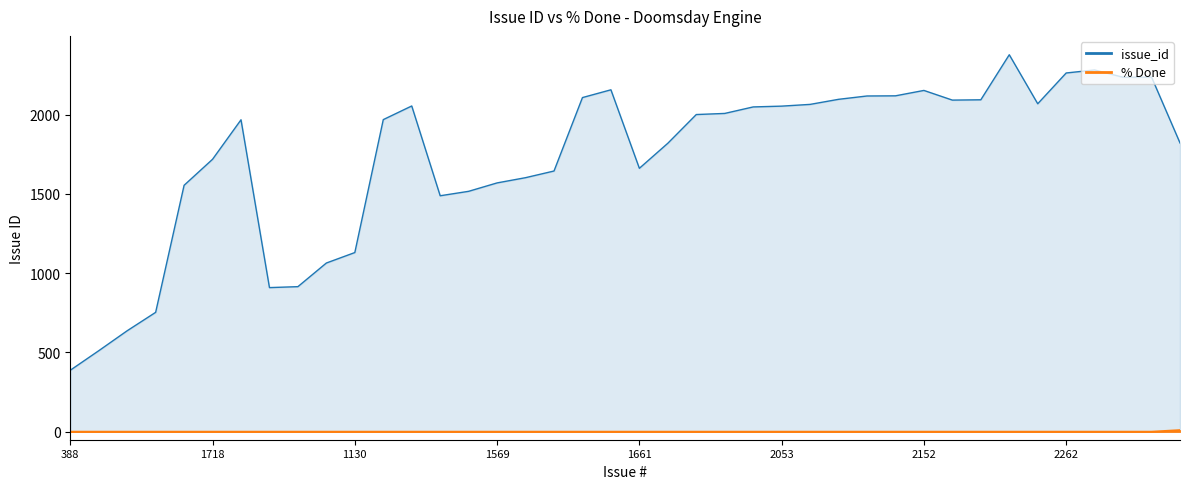

True or false: pct_done has a value of -7 at 2068.

False